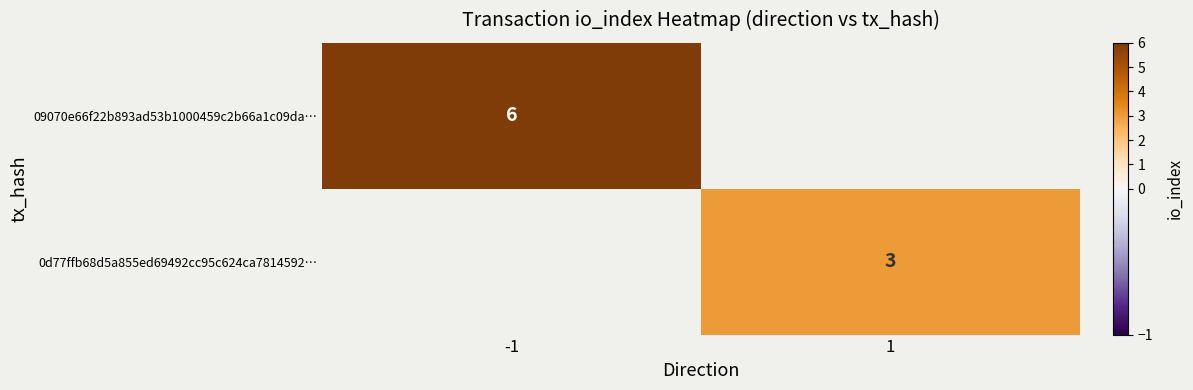

How many data points does each series have?

2